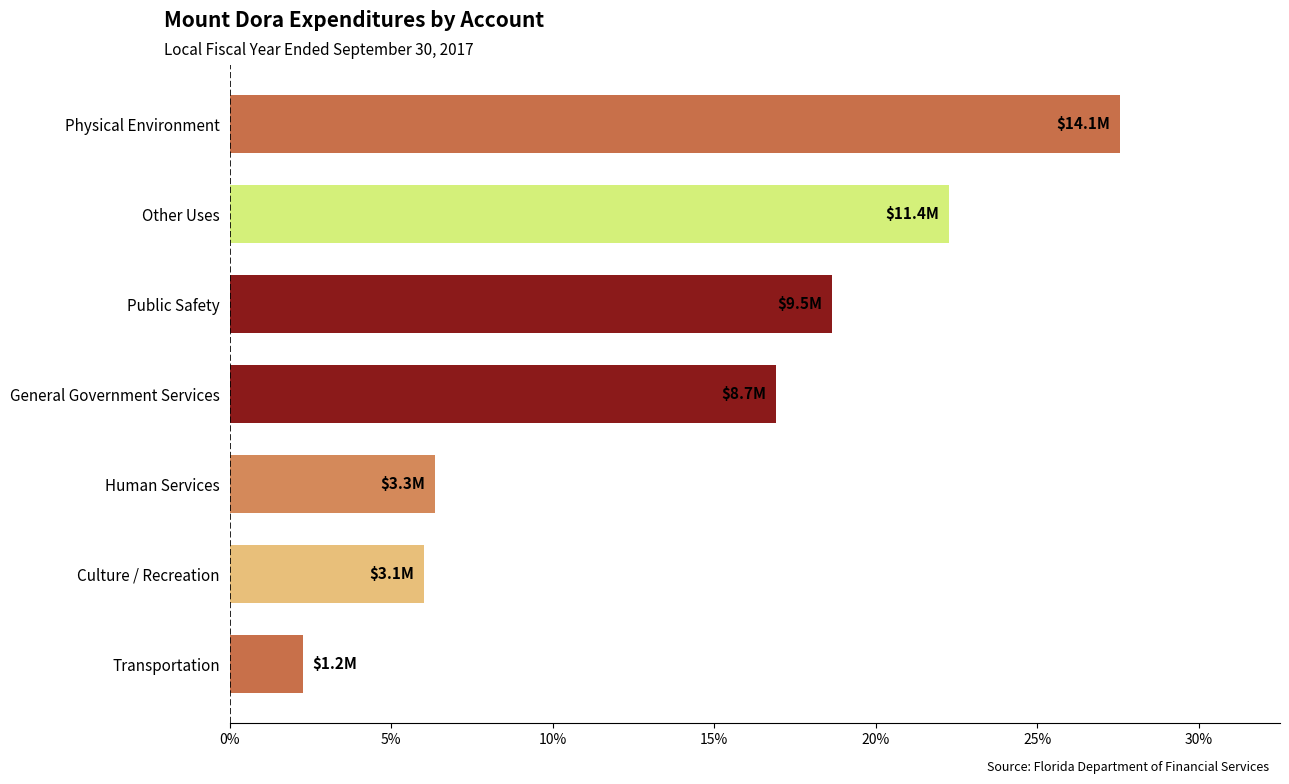

At which label is the value closest to 14?

General Government Services